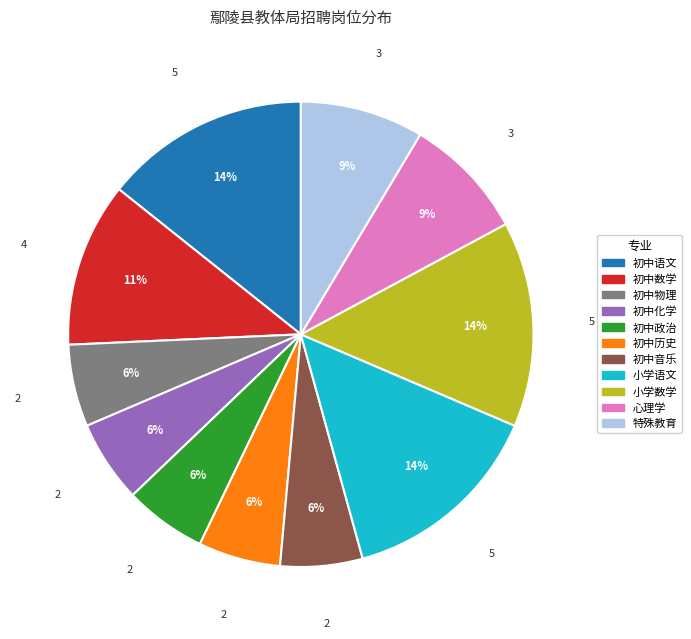

Is the sum of 小学数学 and 初中数学 greater than half?

No